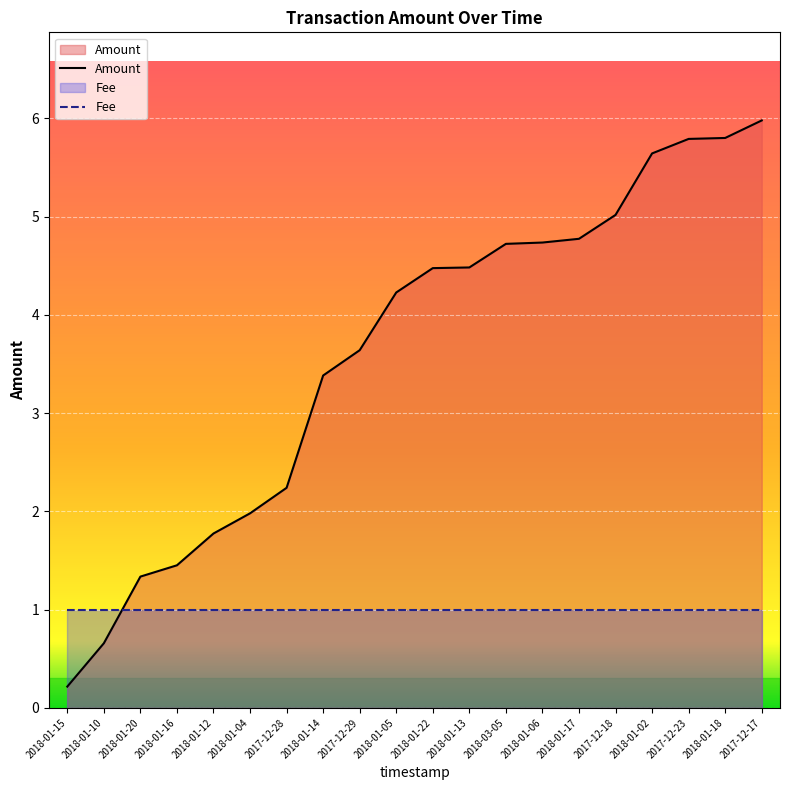

Approximately how many times larger is the value at 2017-12-17 compared to 2017-12-23?

1.0